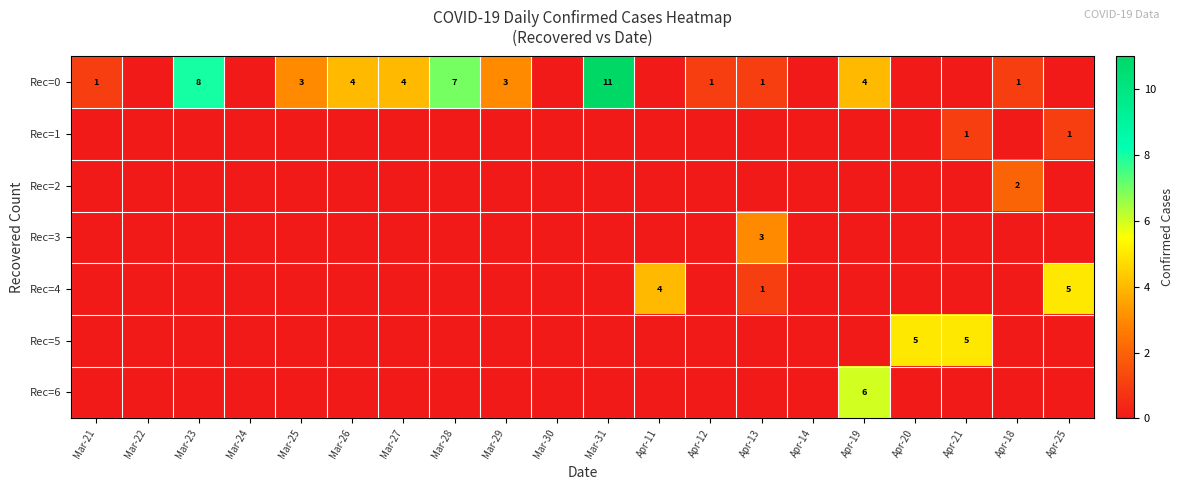

Is it true that Rec=0 equals 1 at Mar-27?

False